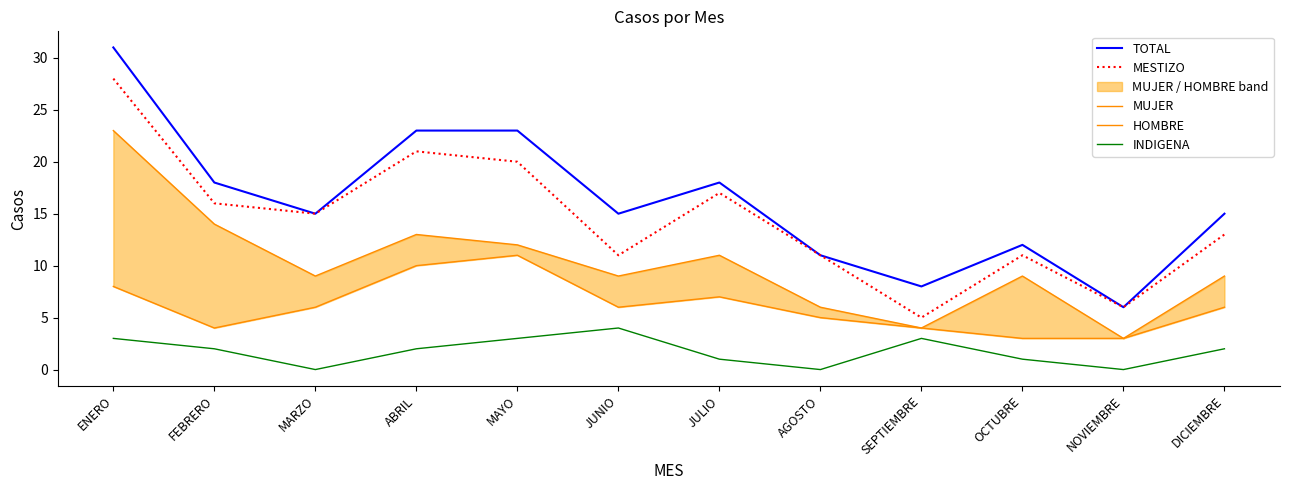

At which category is the sum across all series the highest?

ENERO